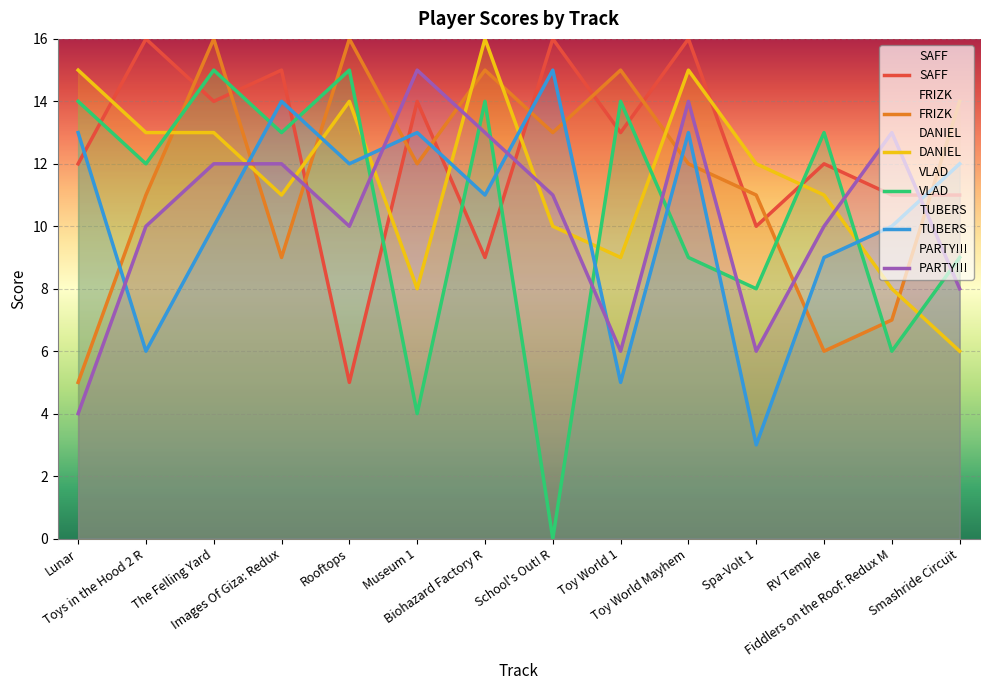

The VLAD series shows 23 at Images Of Giza: Redux. True or false?

False